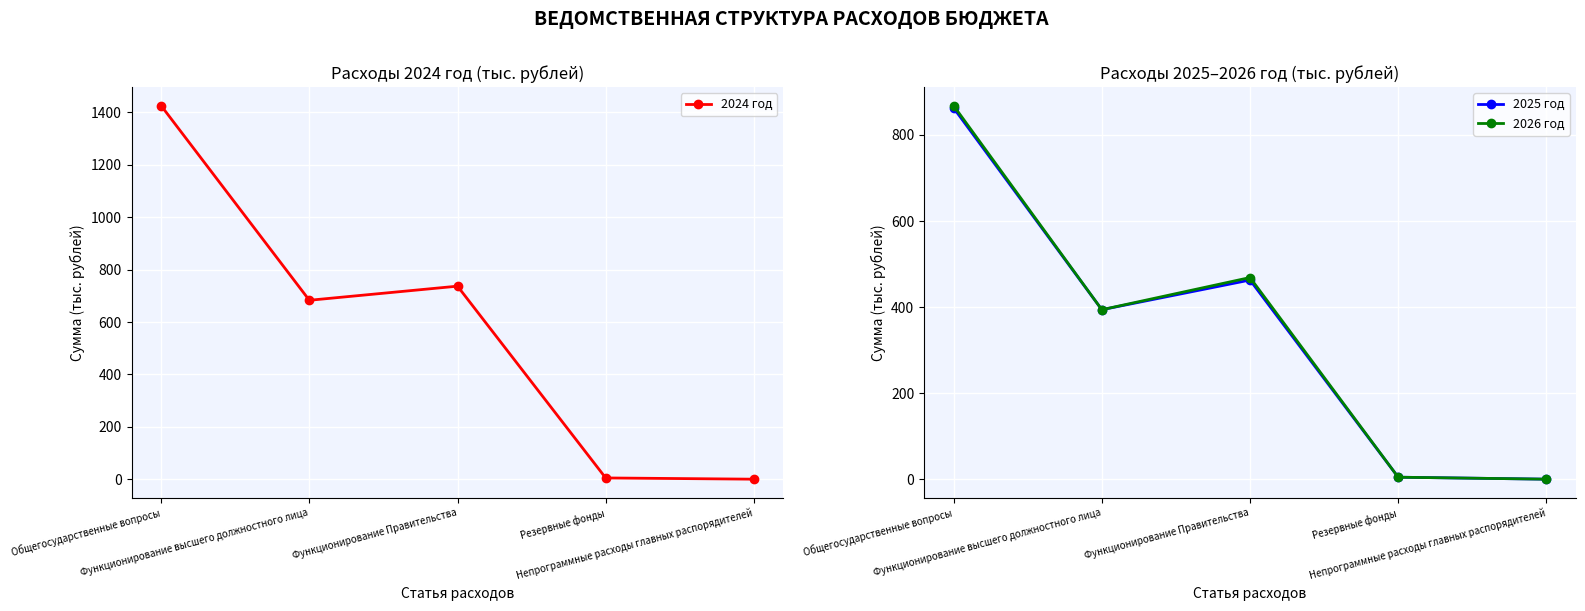

What is the difference between the second highest and second lowest values in the 2024 год series?

731.8